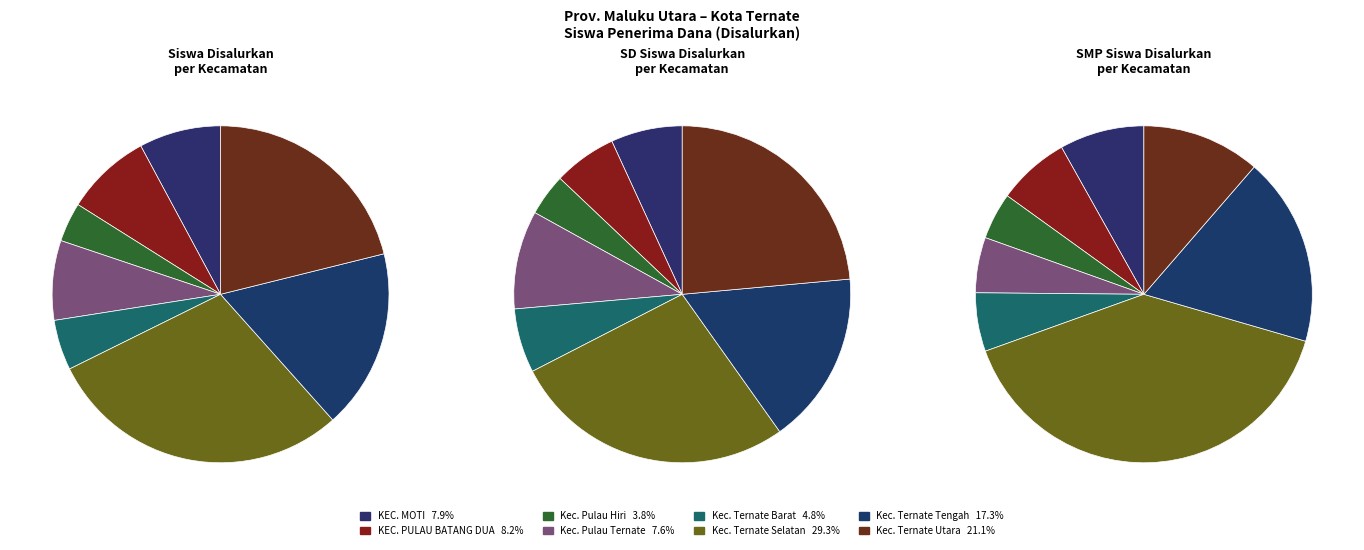

Is the sum of Kec. Ternate Selatan SMA and Kec. Pulau Ternate SMP greater than half?

No